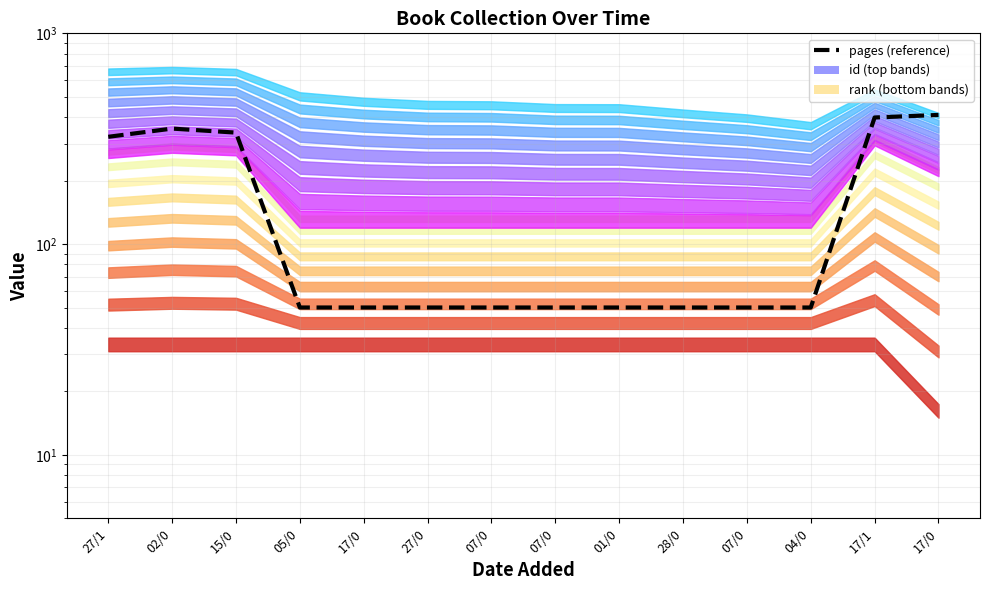

The chart shows a value of 179.7 at 15/0. True or false?

False